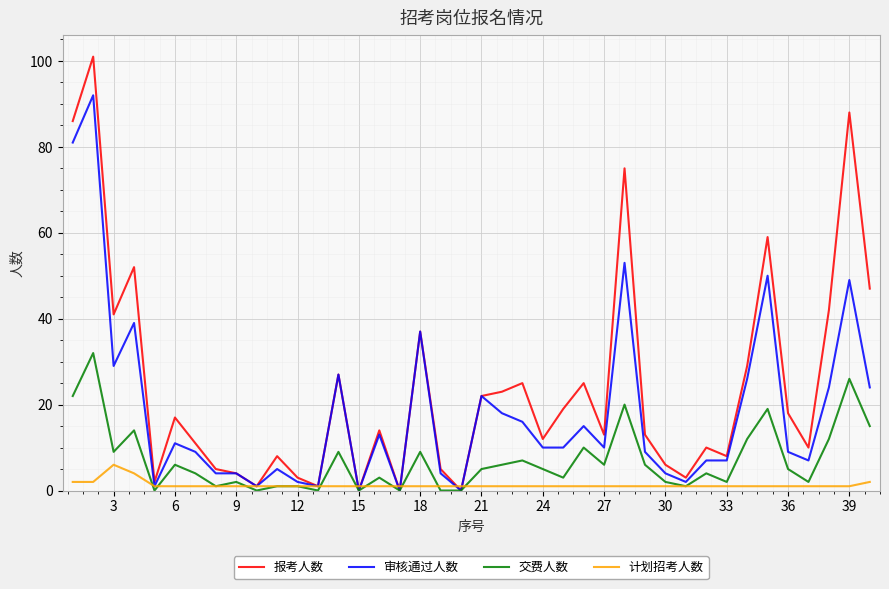

Which series has the widest spread of values?

报考人数